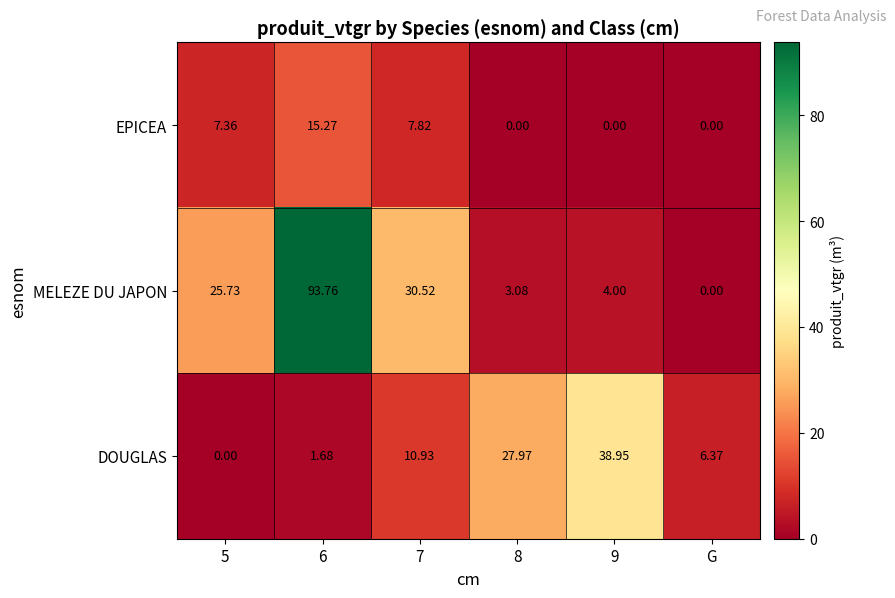

Which category has the lowest value in the MELEZE DU JAPON series?

G